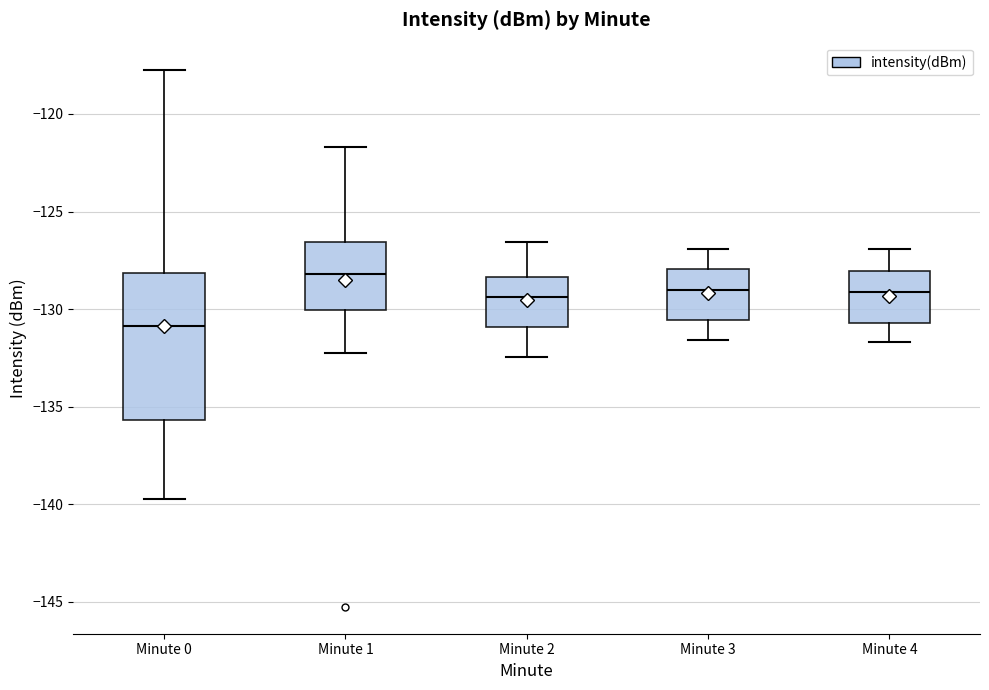

Comparing the boxes themselves (not the whiskers), which one is the tallest?

Minute 0